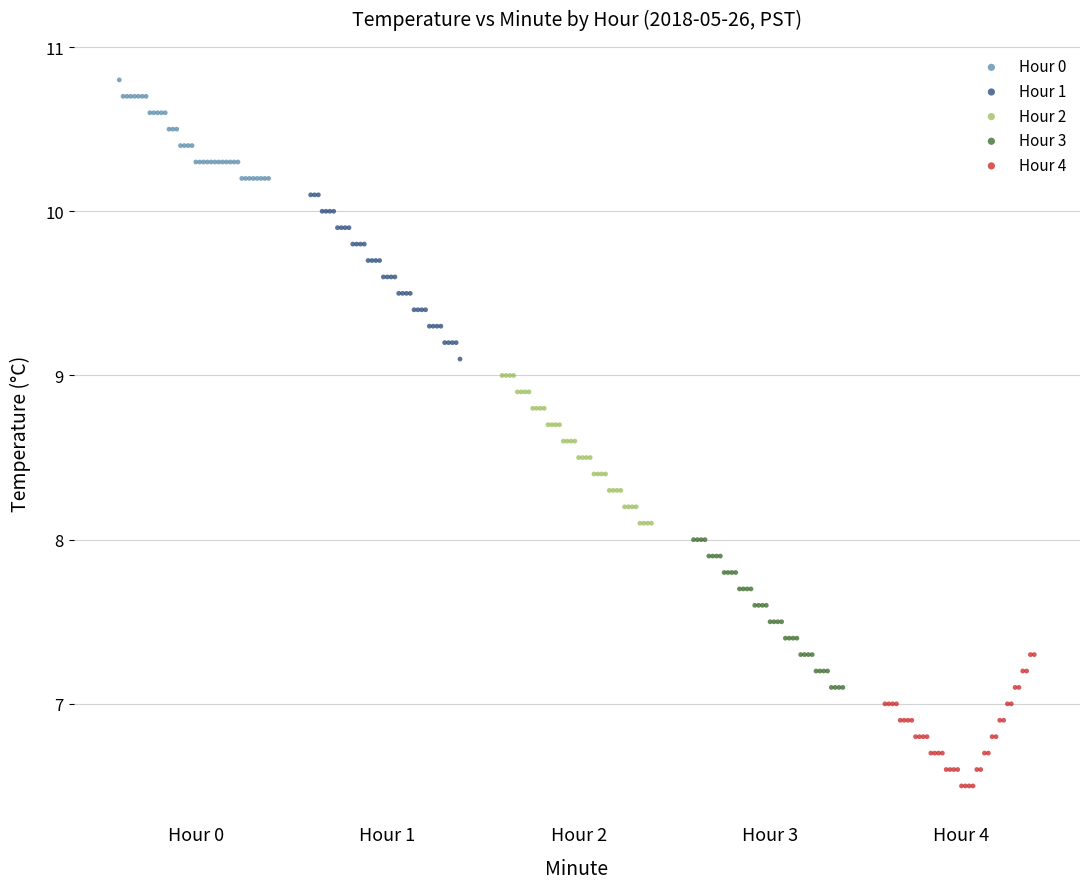

Which series has the widest spread of Y values?

Hour 1